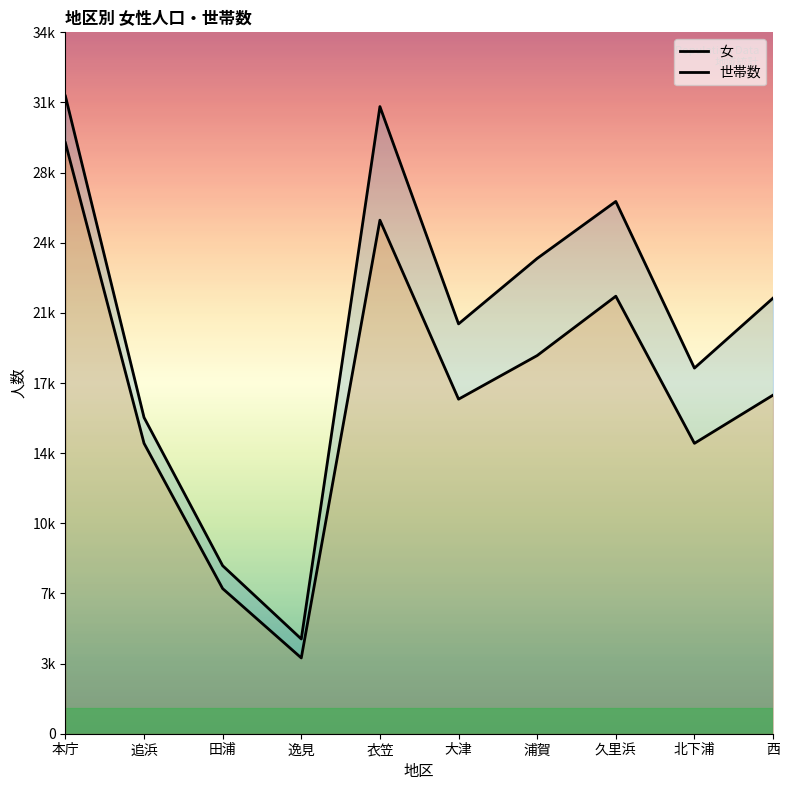

True or false: 世帯数 and 女 cross at least once.

False